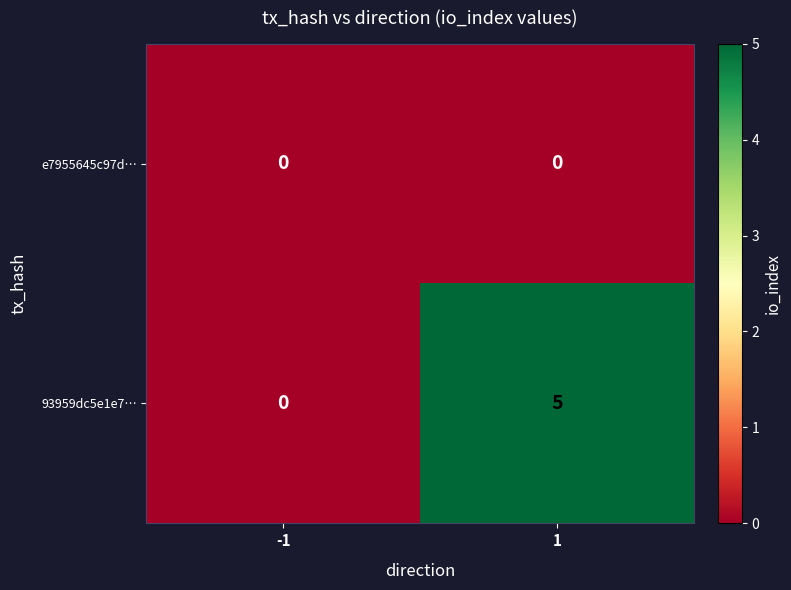

What is the difference between the 93959dc5e1e7… values at 1 and -1?

5